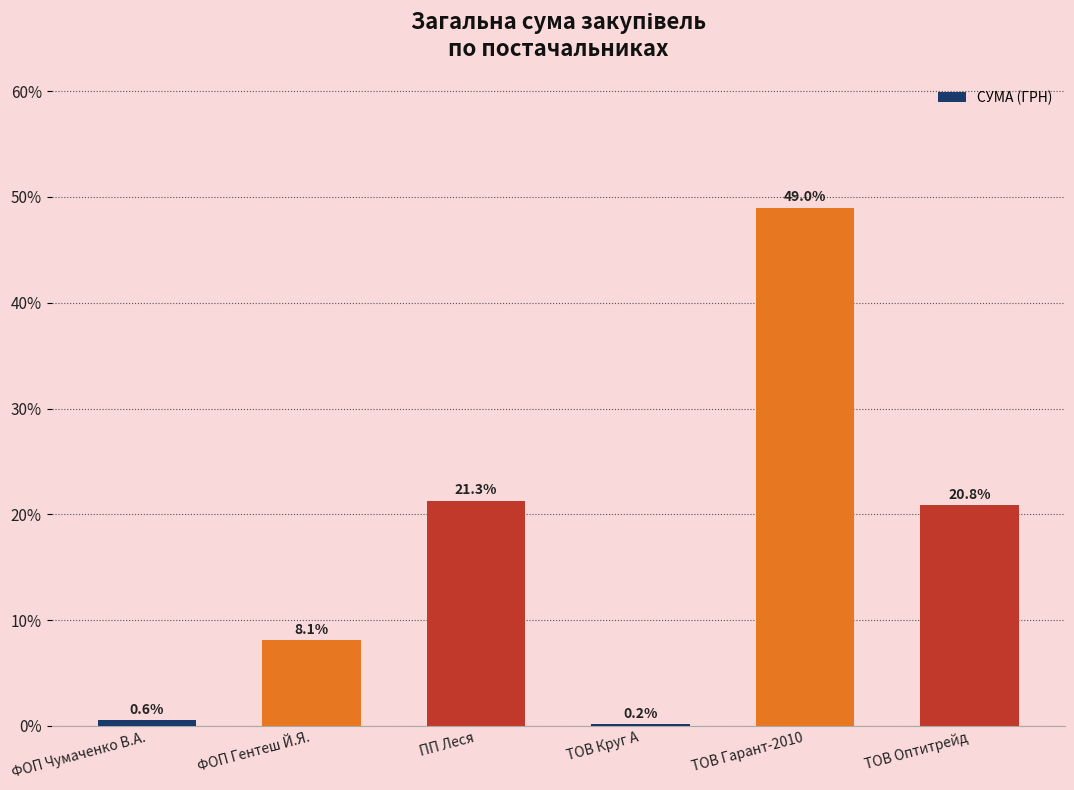

What is the sum of all values?

100.0